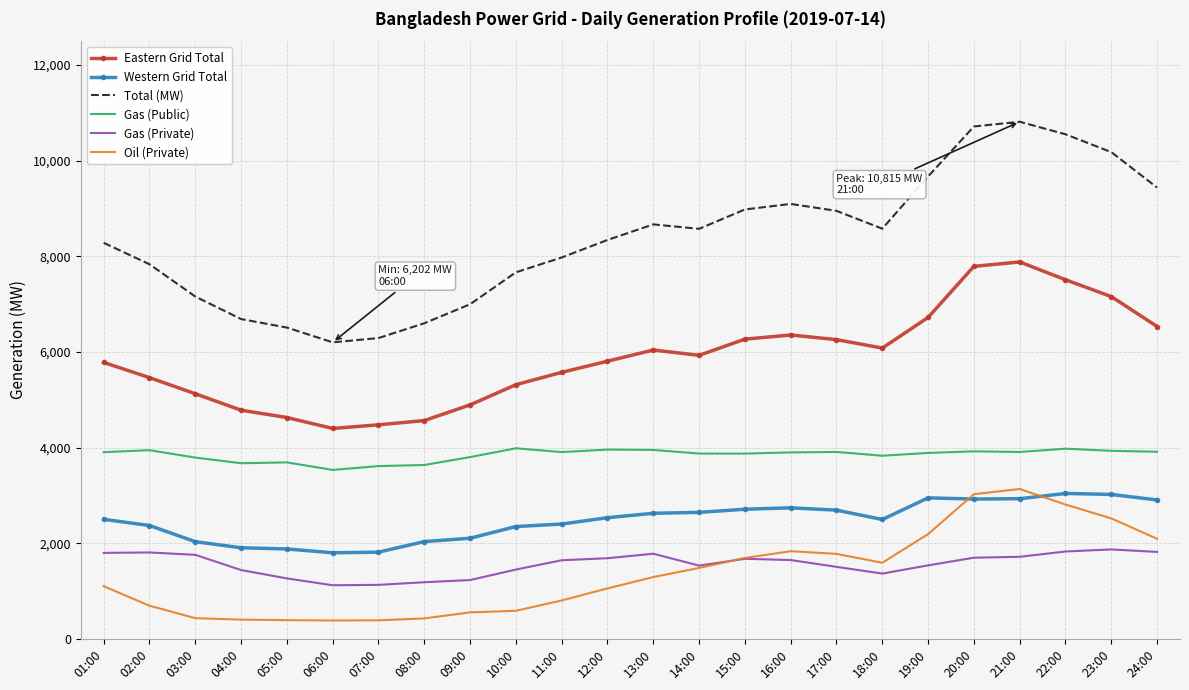

True or false: Gas (Public) has more than 1 points higher than both neighbors.

True